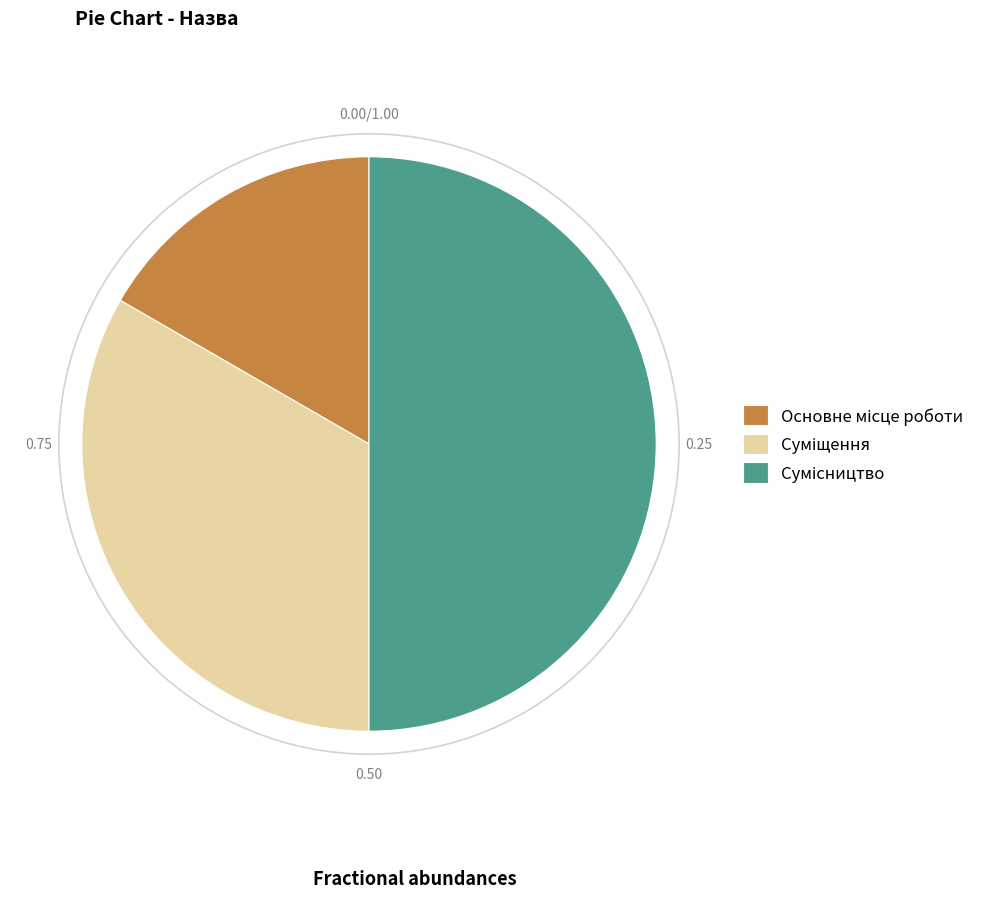

How many slices are in this pie chart?

3